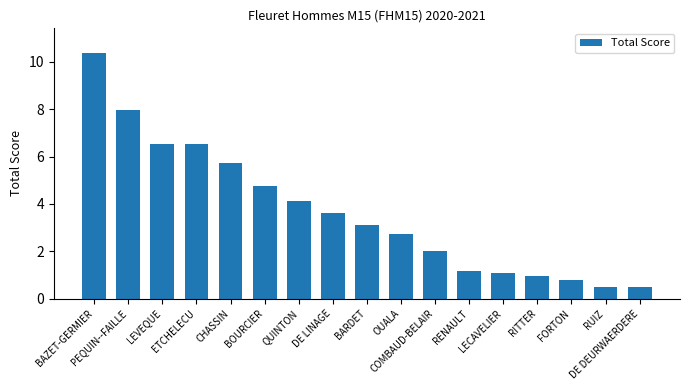

What is the ratio of the value at RUIZ to the value at OUALA?

0.2